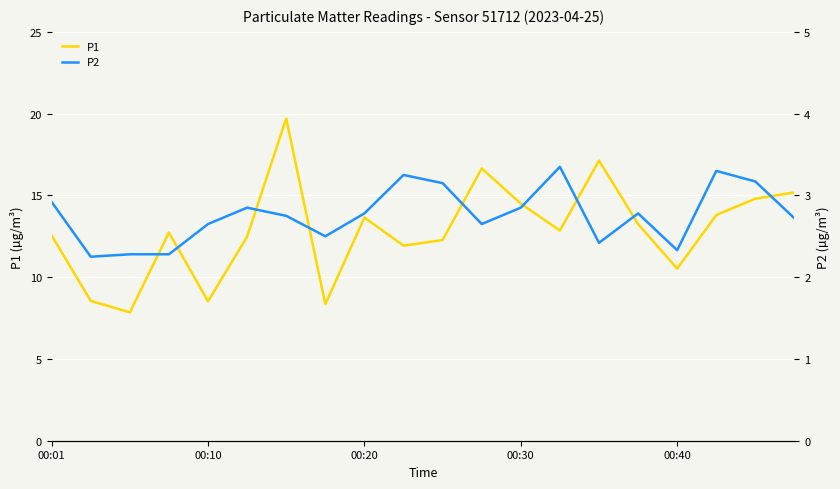

Is this an area chart (filled region under the line)?

No